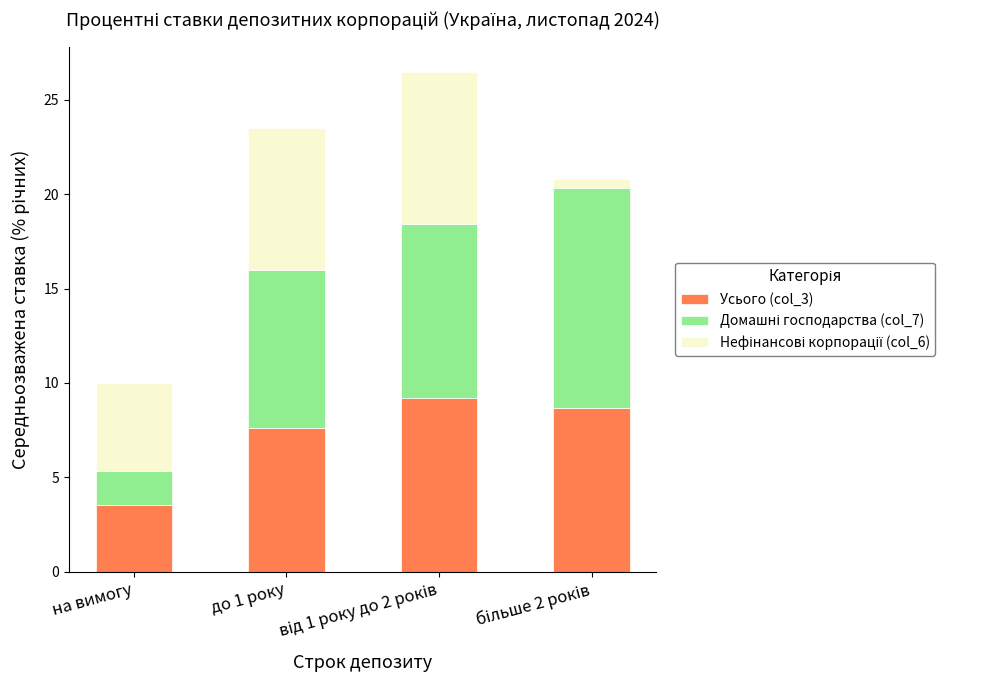

What is the difference between the second highest and minimum values in the Усього (col_3) series?

5.1